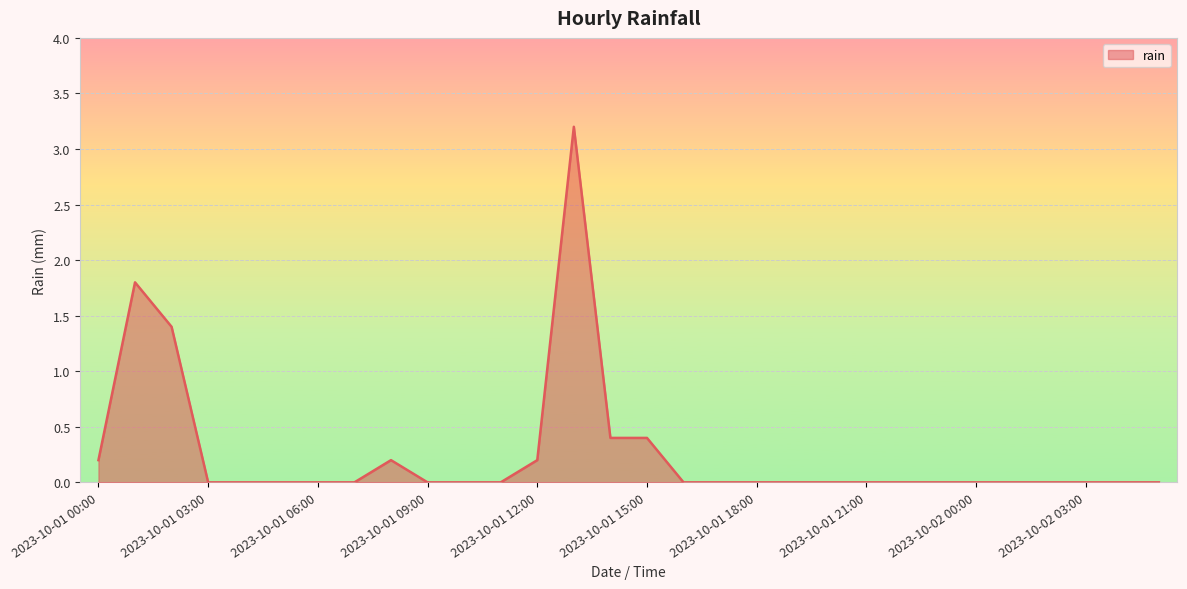

Does the chart display data point markers on the line(s)?

No